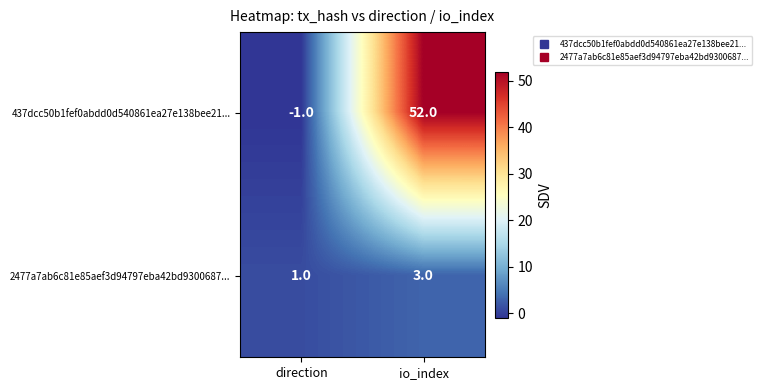

Rank the series at io_index from highest to lowest value.

437dcc50b1fef0abdd0d540861ea27e138bee21..., 2477a7ab6c81e85aef3d94797eba42bd9300687...